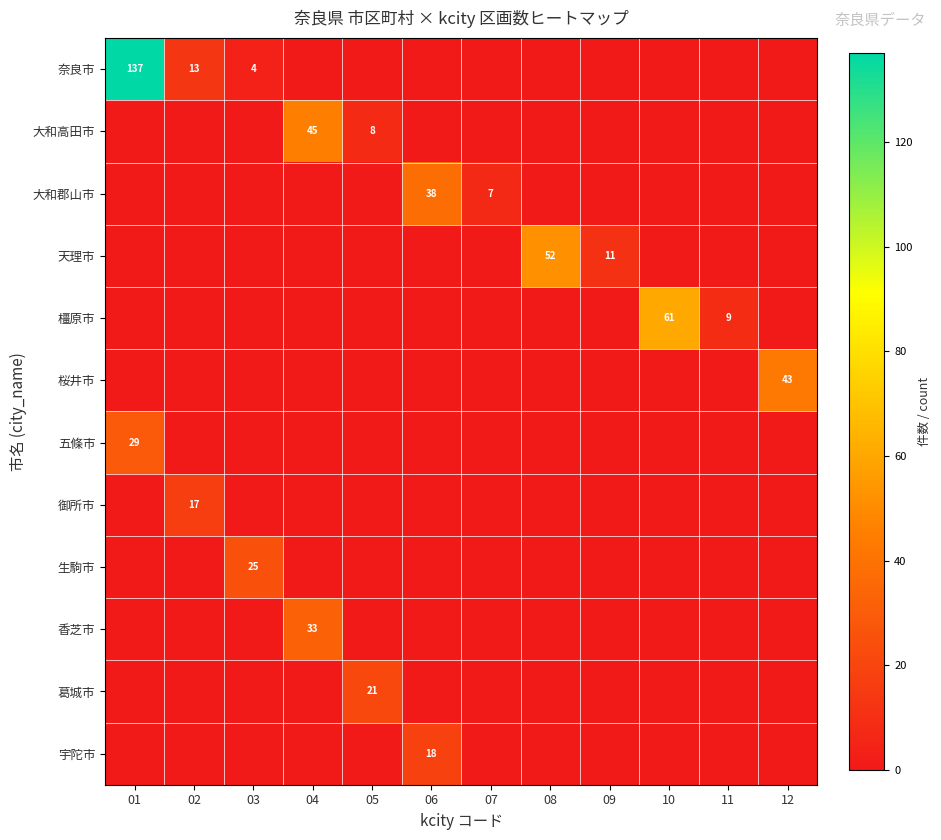

The value of 五條市 at 01 is 50. True or false?

False